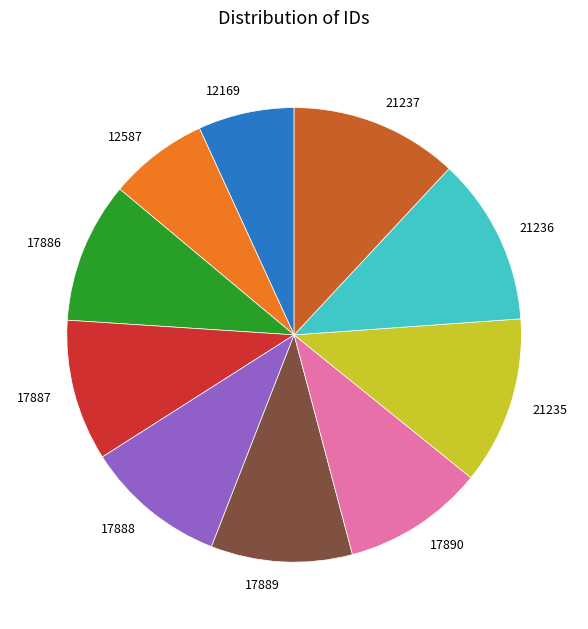

Count the number of slices in the pie.

10